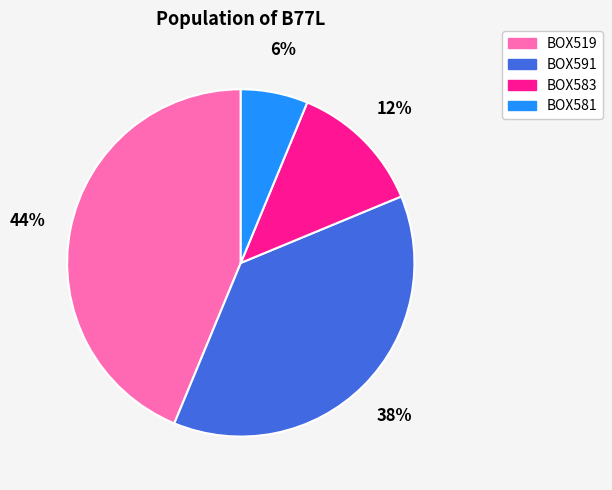

Is it true that BOX581 is 6% of the pie?

True